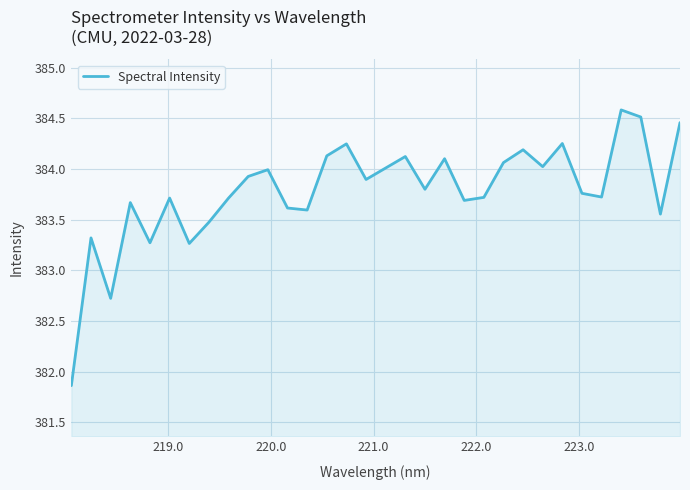

What is the greatest value displayed?

384.6